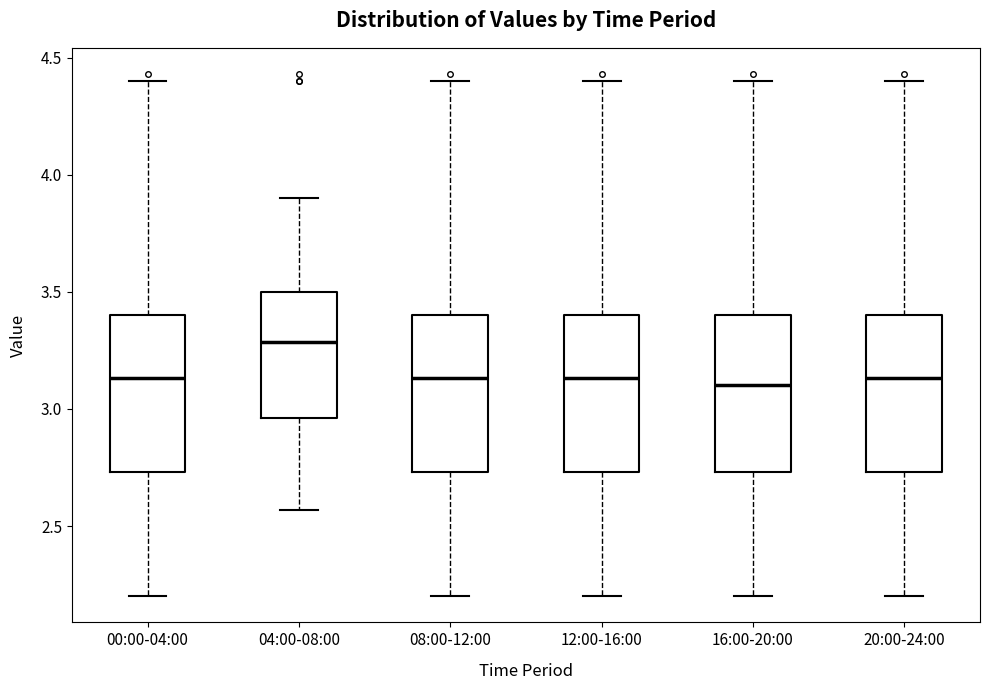

Reading left to right, transcribe this box plot: for each box, give where its median line is, the range the box spans, and where its two whiskers end, as read against the y-axis. The values are not printed on the chart, so give them approximately, as read against the axis.

00:00-04:00: median 3.15, box 2.75 to 3.40, whiskers 2.20 to 4.40
04:00-08:00: median 3.30, box 2.95 to 3.50, whiskers 2.55 to 3.90
08:00-12:00: median 3.15, box 2.75 to 3.40, whiskers 2.20 to 4.40
12:00-16:00: median 3.15, box 2.75 to 3.40, whiskers 2.20 to 4.40
16:00-20:00: median 3.10, box 2.75 to 3.40, whiskers 2.20 to 4.40
20:00-24:00: median 3.15, box 2.75 to 3.40, whiskers 2.20 to 4.40